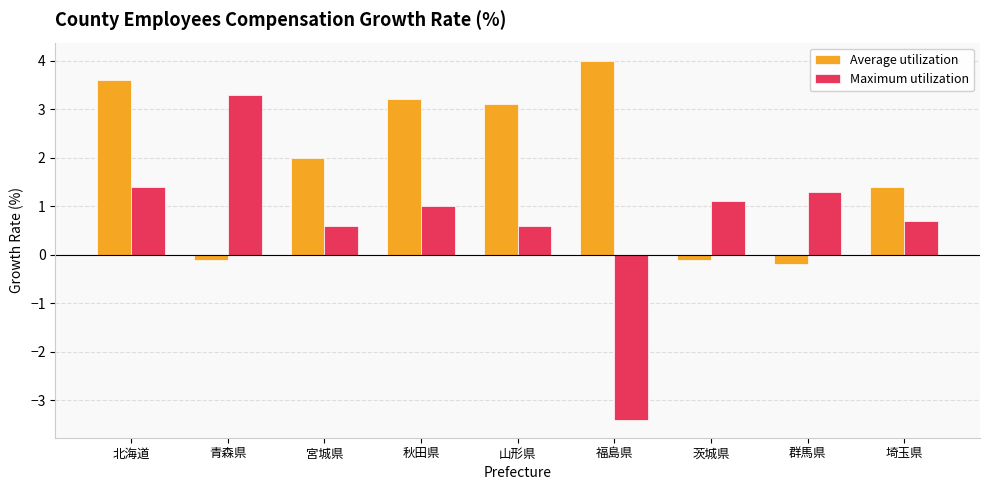

How many values in Maximum utilization are above zero?

8